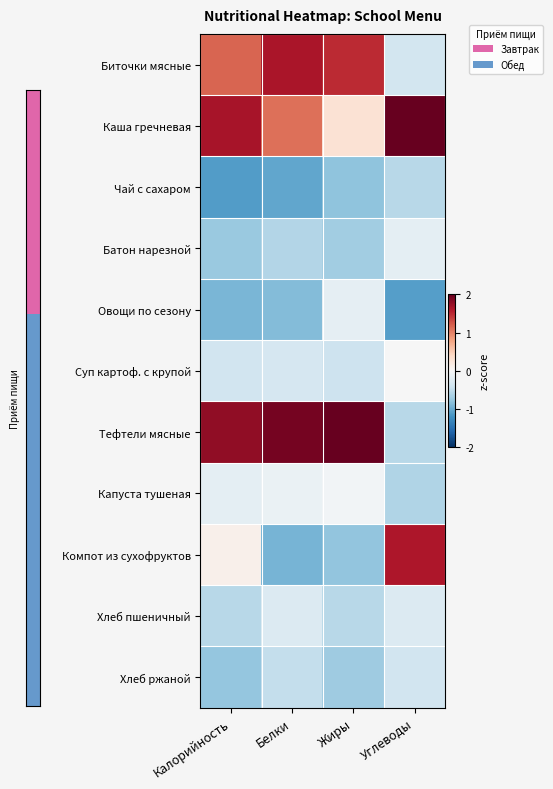

Which series changed the most between Калорийность and Белки?

Компот из сухофруктов